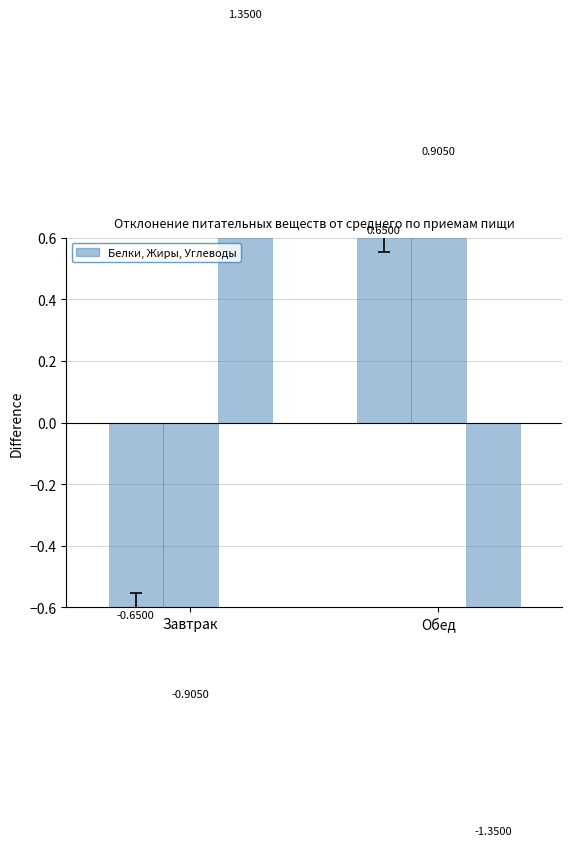

Reading left to right, list all the values displayed in this chart.

Белки: Завтрак=-0.7	Обед=0.6
Жиры: Завтрак=-0.9	Обед=0.9
Углеводы: Завтрак=1.4	Обед=-1.4